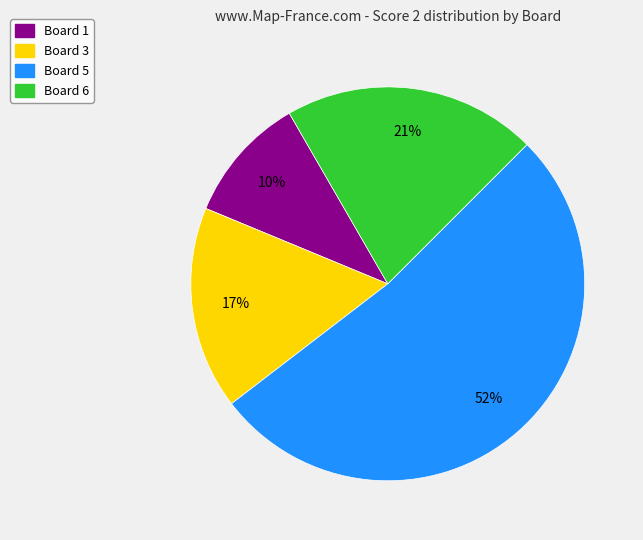

Is there any slice that represents more than half of the pie?

Yes